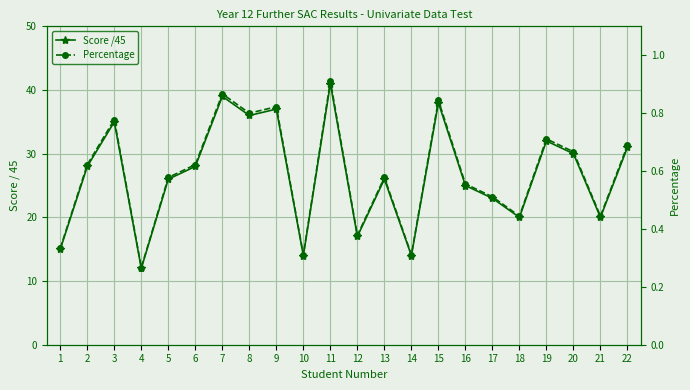

Does the chart display data point markers on the line(s)?

Yes